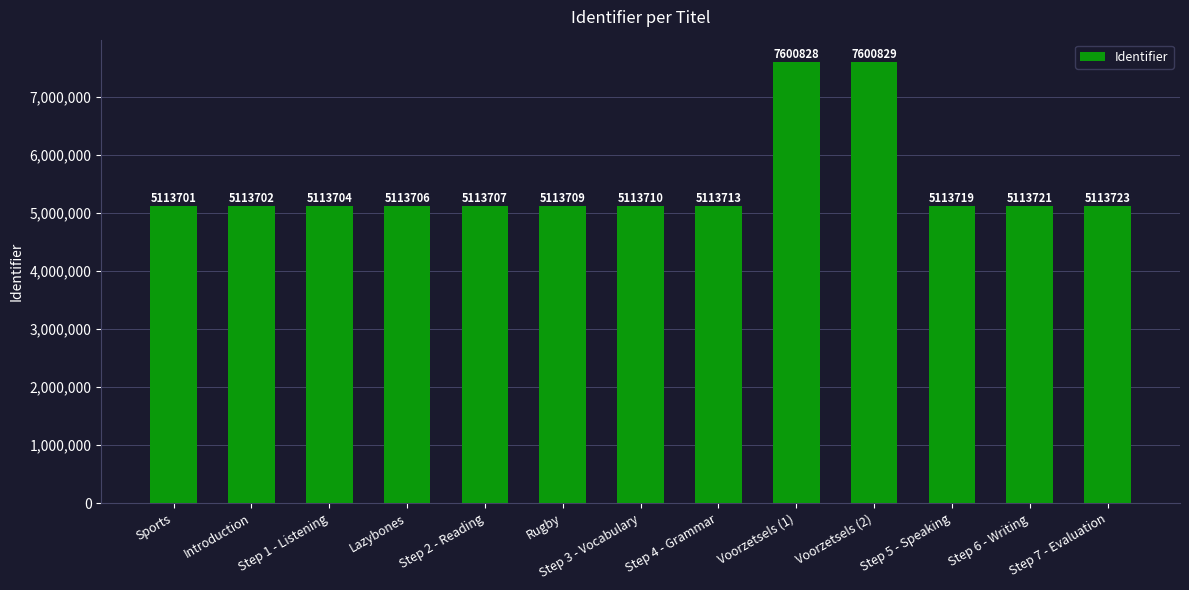

What is the maximum value shown in the chart?

7600829